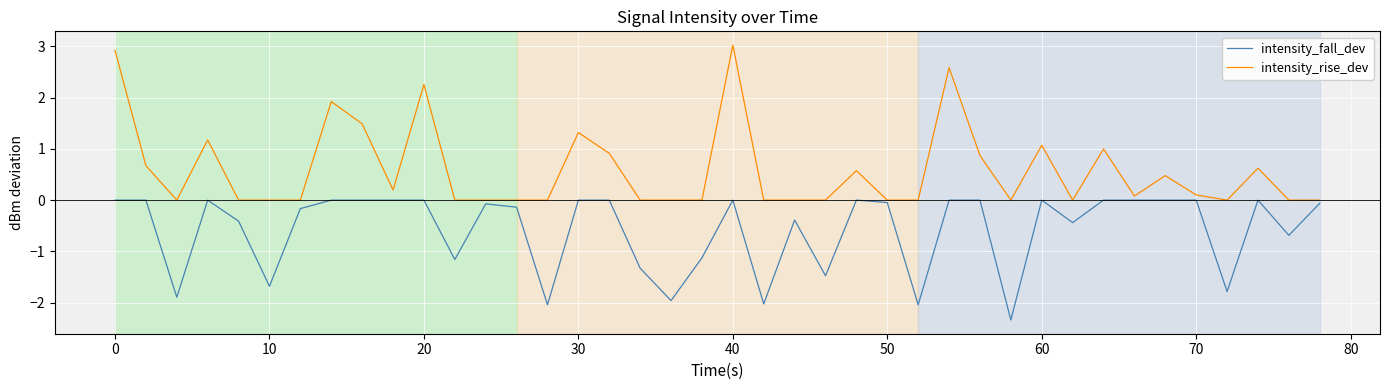

In intensity_fall_dev, how many points are lower than both neighbors (excluding endpoints)?

12